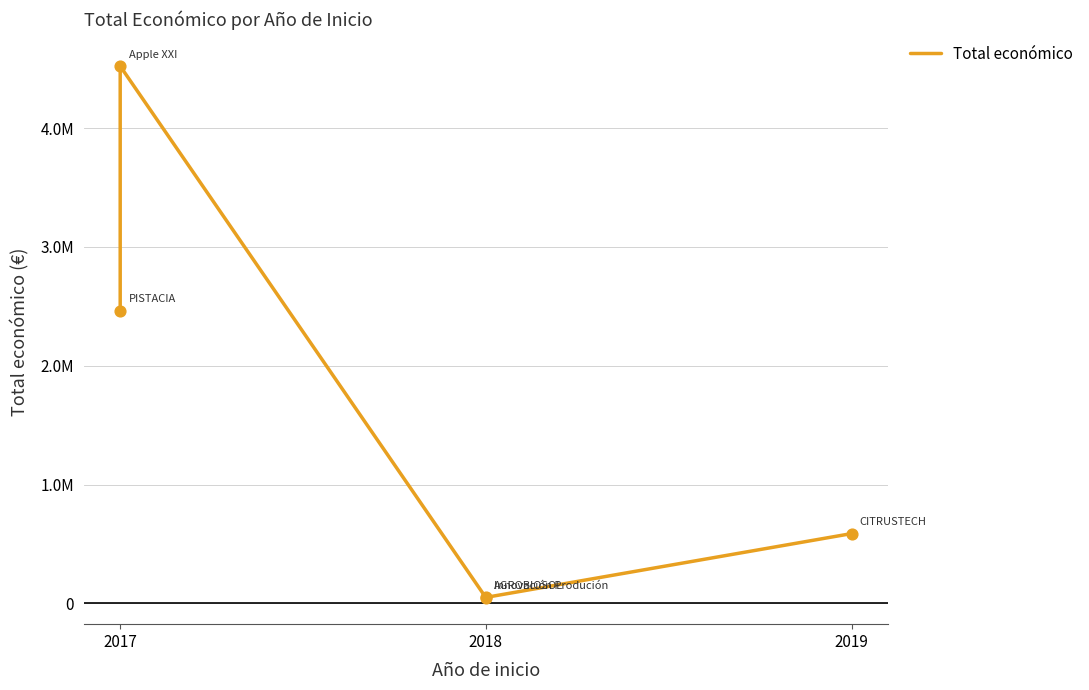

Between 2017 and 2018, which is larger?

2017